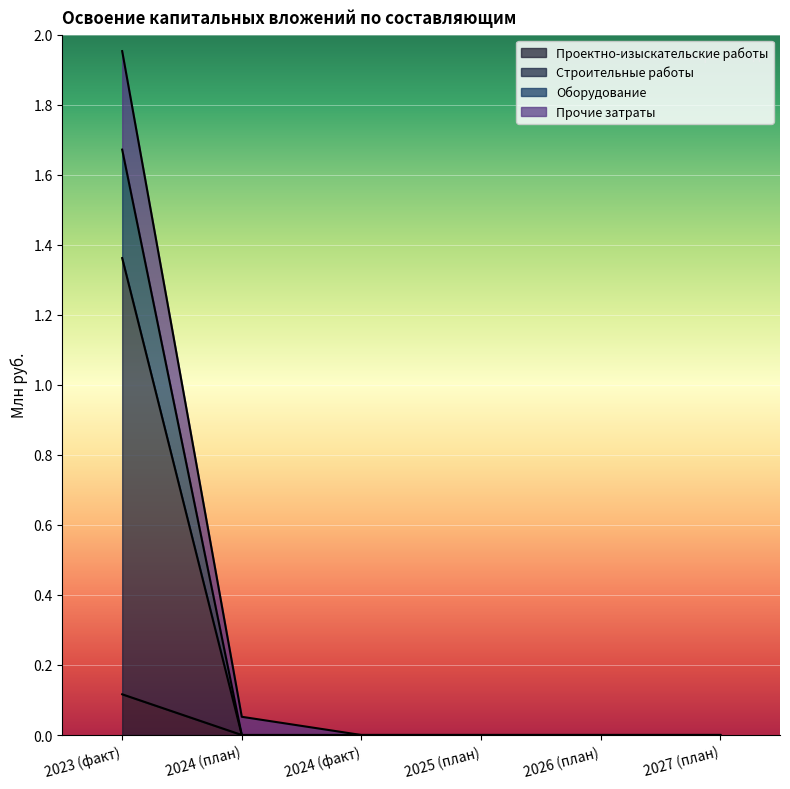

Which category has the lowest value across all series?

2024 (план)